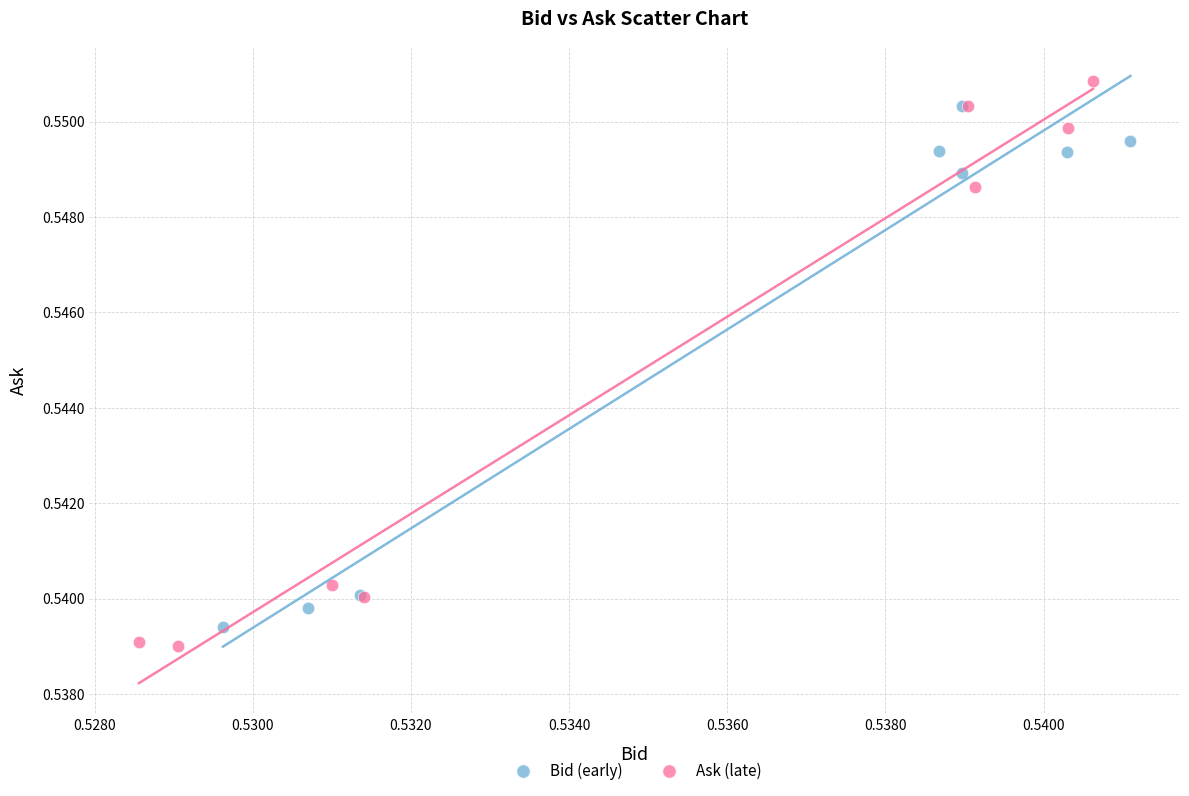

Which series has the largest Y range (max minus min)?

Ask (late)